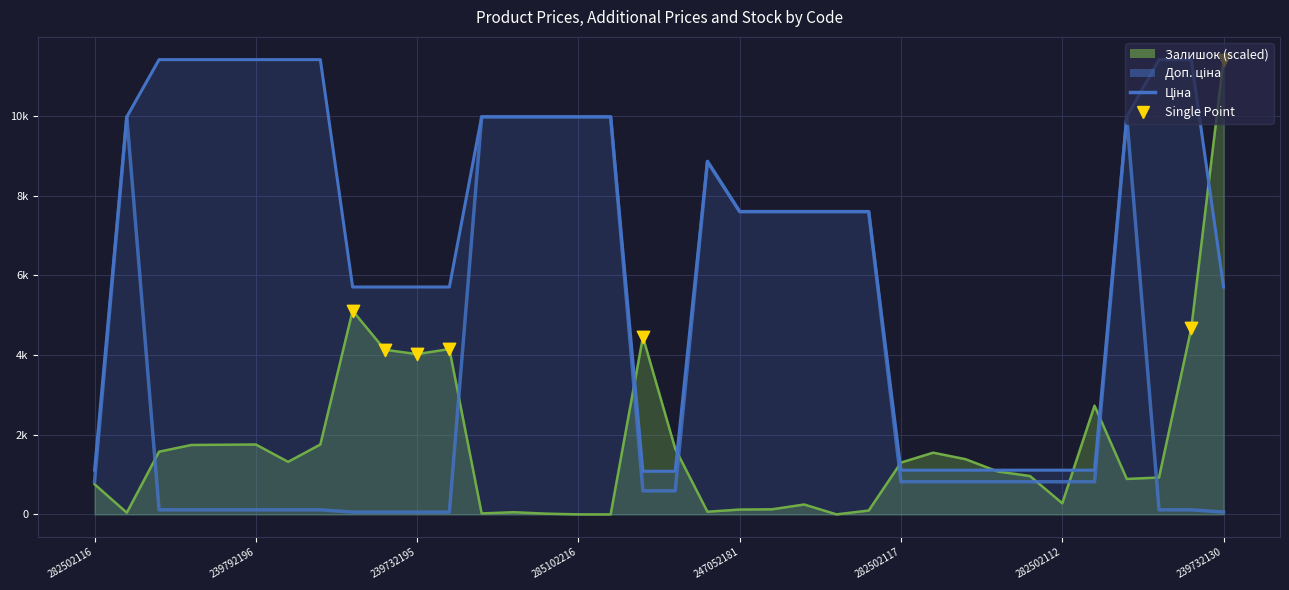

Which series reaches the minimum Y coordinate?

Залишок